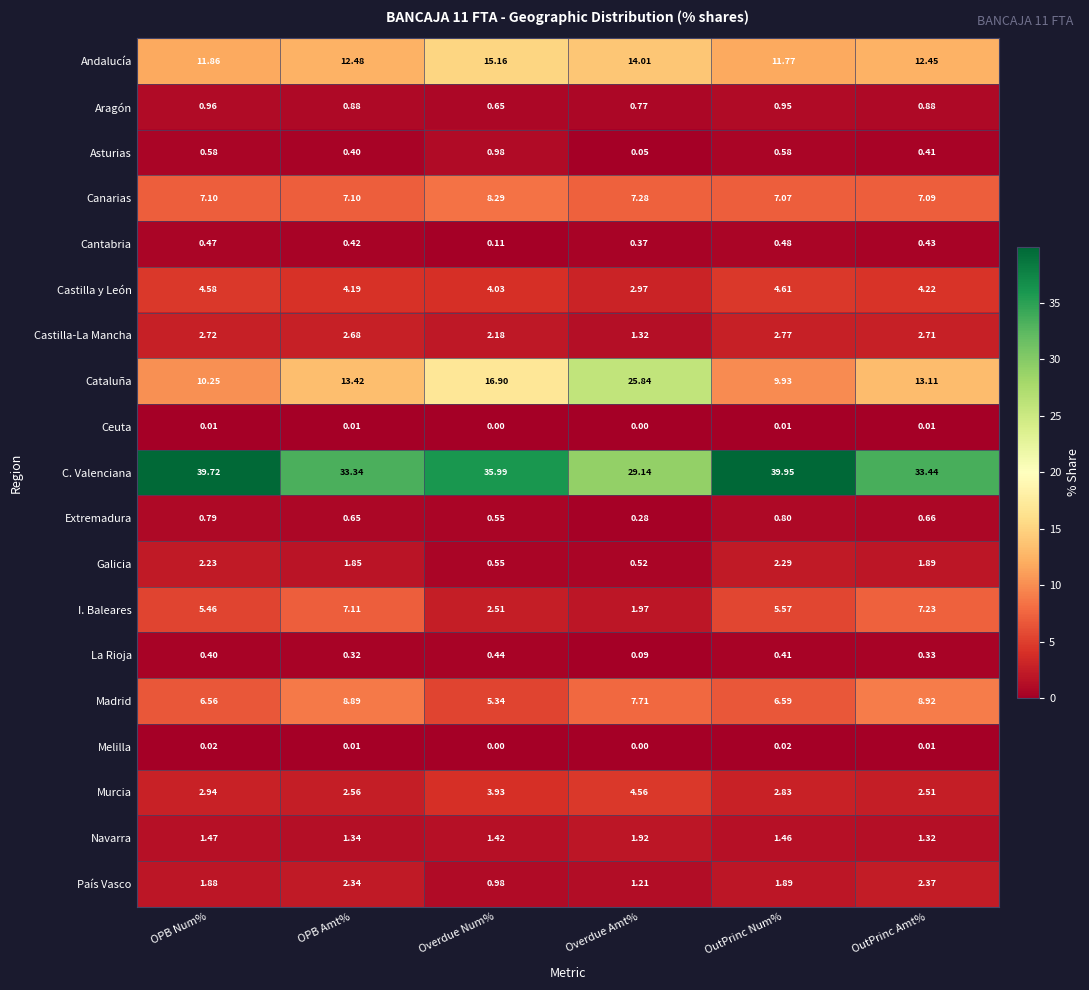

At which label is Extremadura closest to 0?

Overdue Amt%